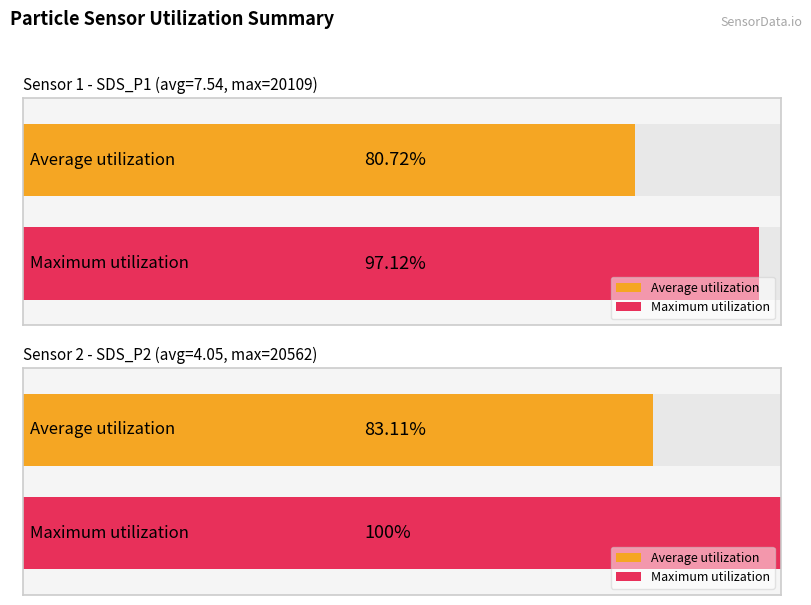

Rank the series at SDS_P1 from highest to lowest value.

Maximum utilization, Average utilization